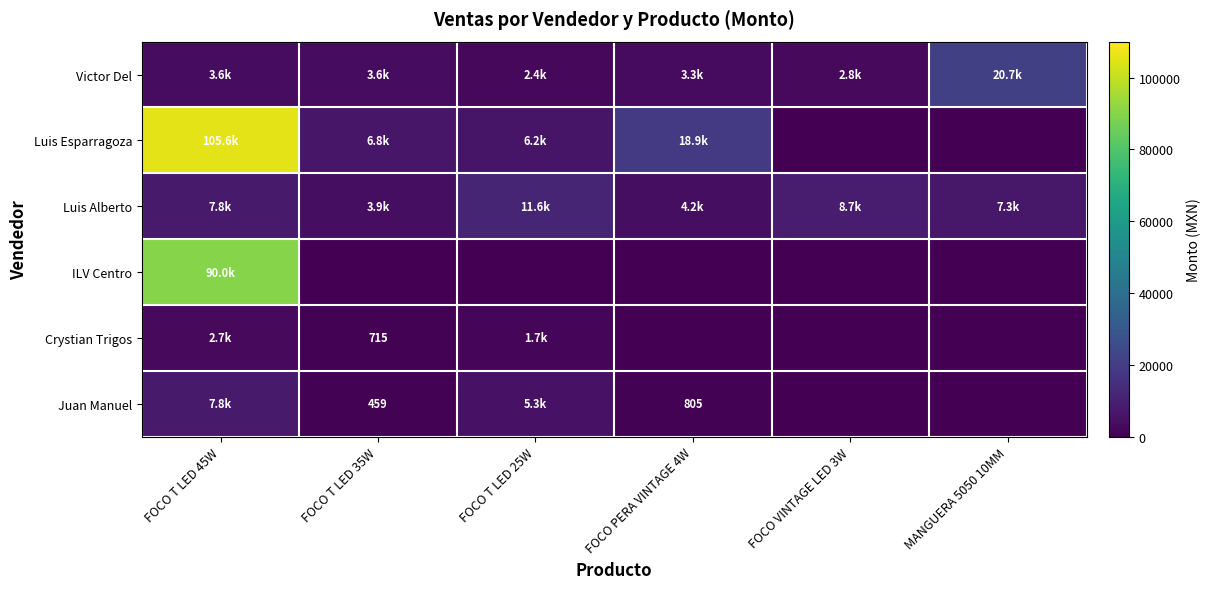

What is the total value across all series at FOCO T LED 35W?

15495.1